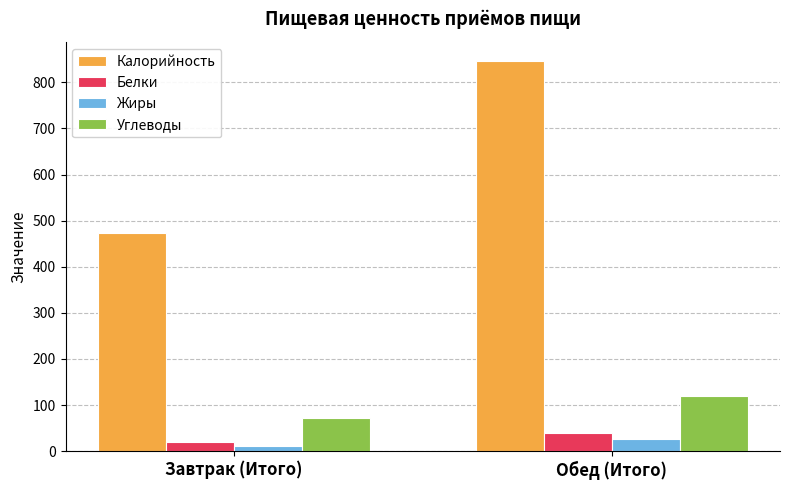

What is the maximum value for Жиры?

25.6